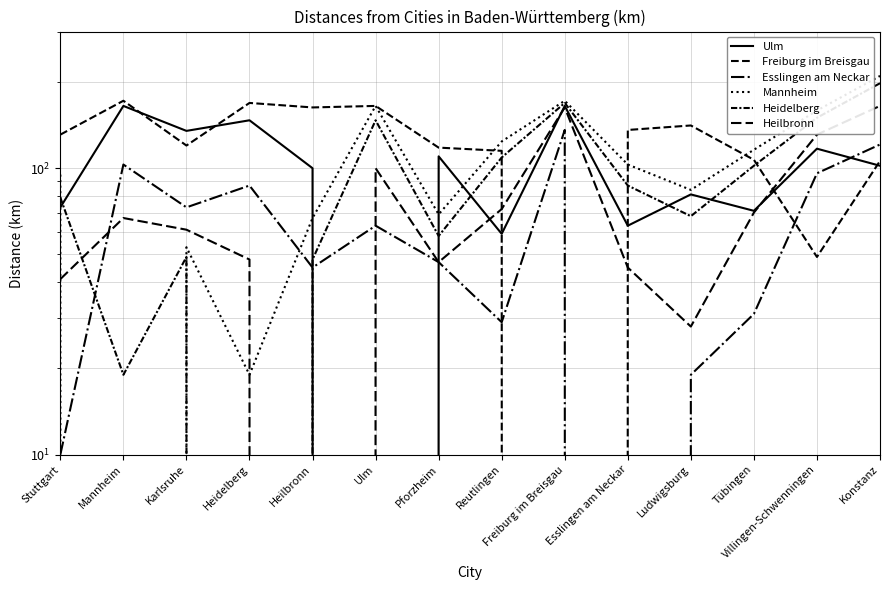

At which label does Esslingen am Neckar reach its minimum?

Esslingen am Neckar